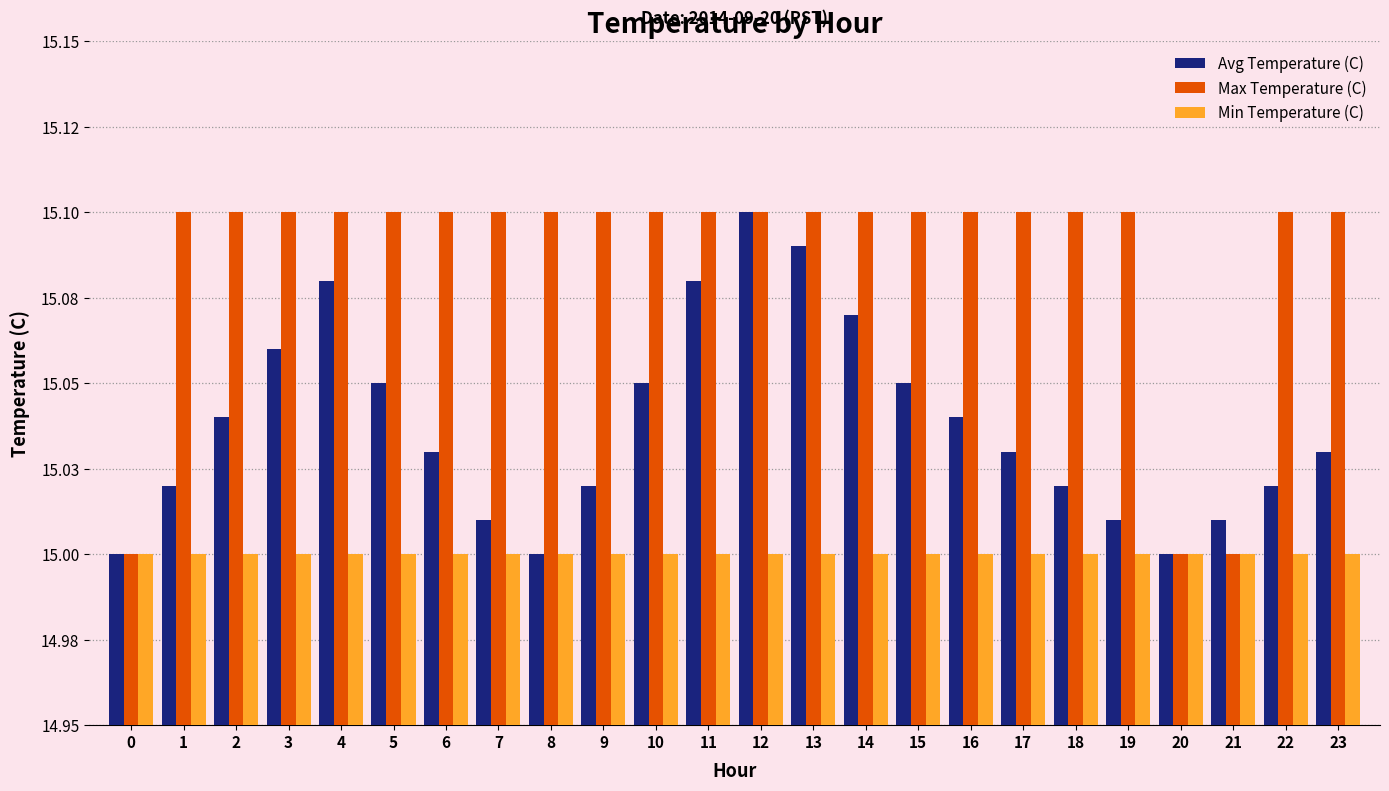

Which series has the largest total across all categories?

Max Temperature (C)